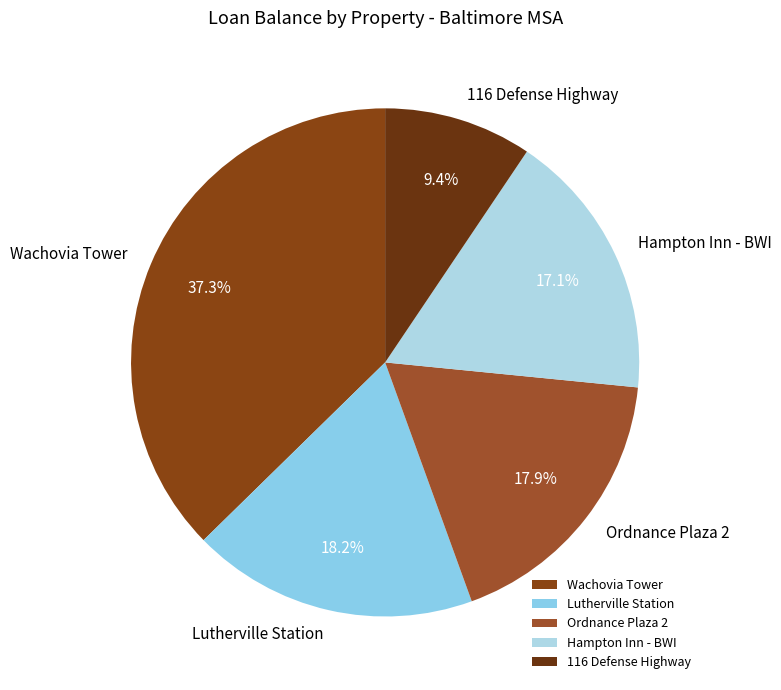

To the nearest percent, what is the difference between the largest and smallest slice percentages?

28%